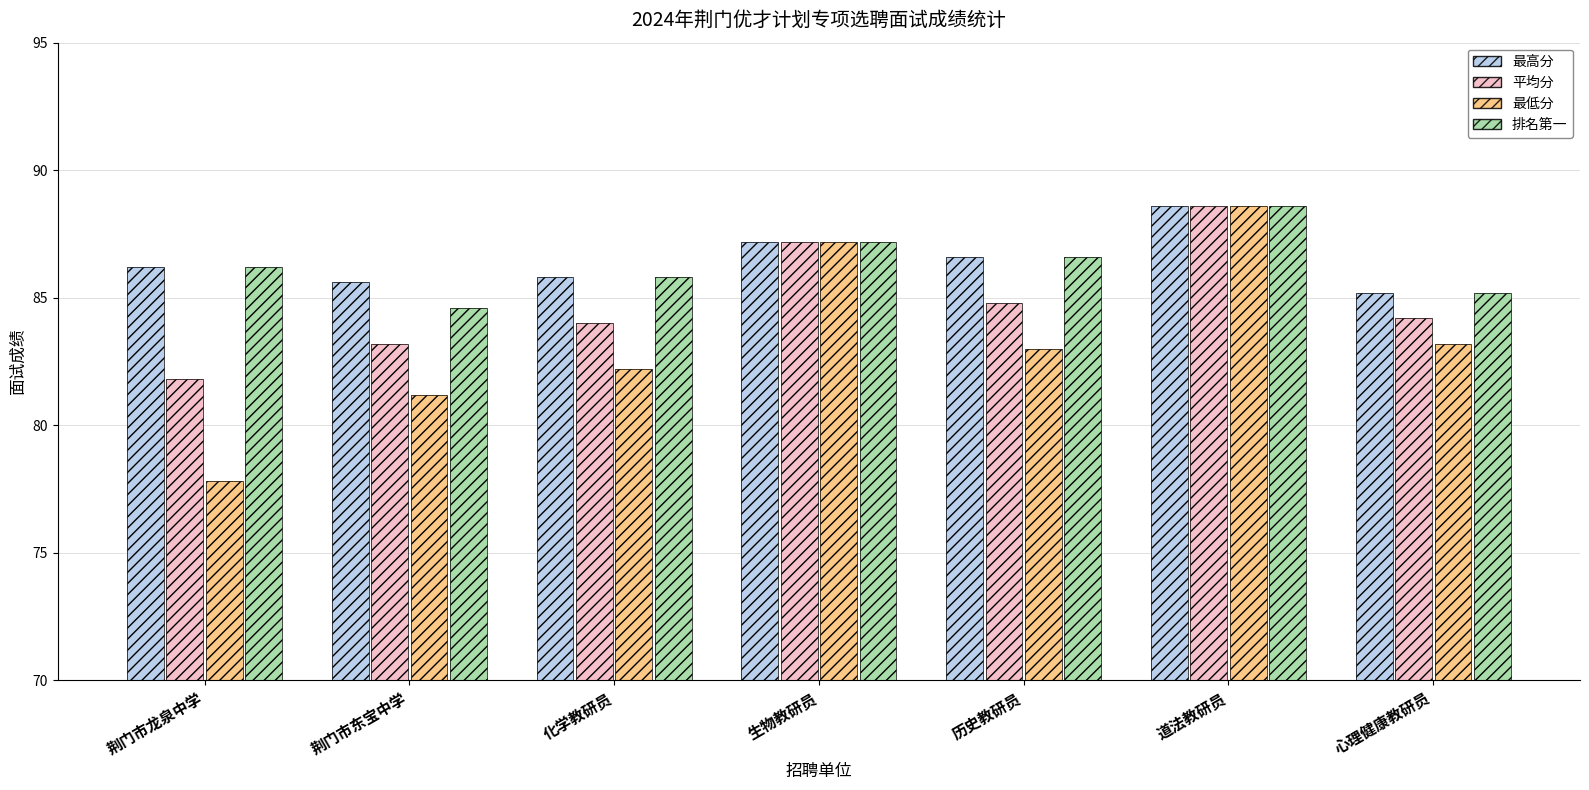

What is the total value across all series at 荆门市东宝中学?

334.6